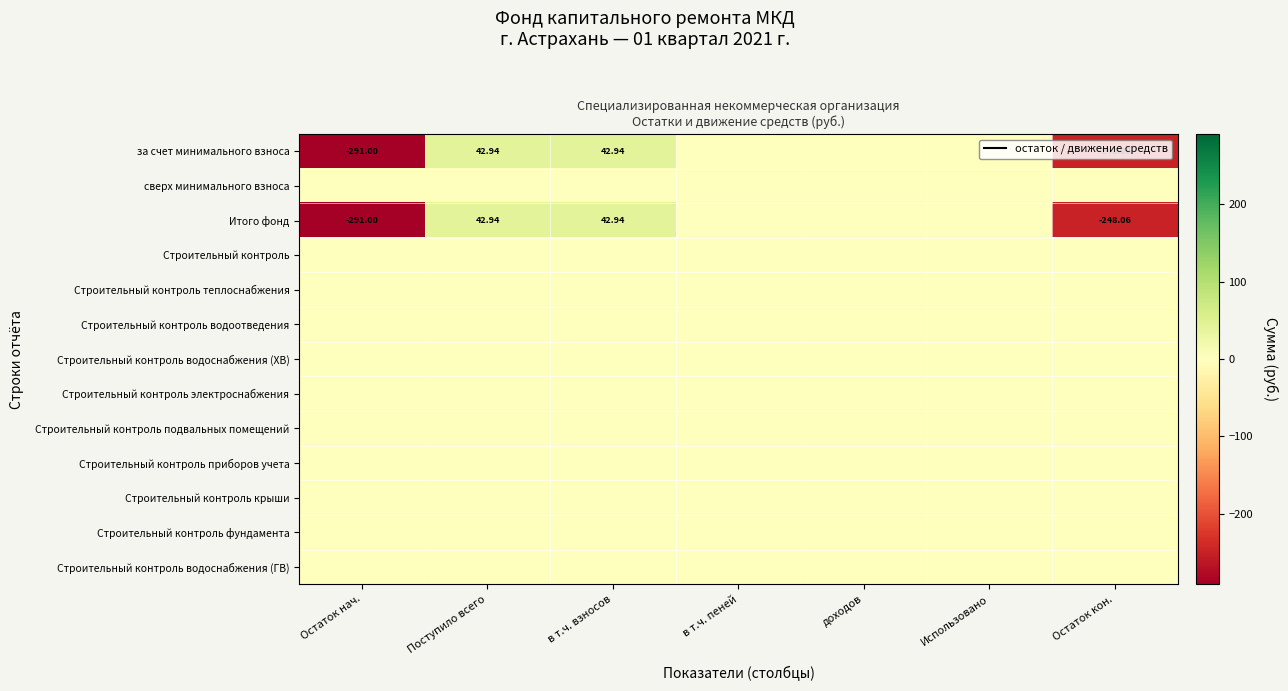

At which label does за счет минимального взноса reach its minimum?

Остаток нач.